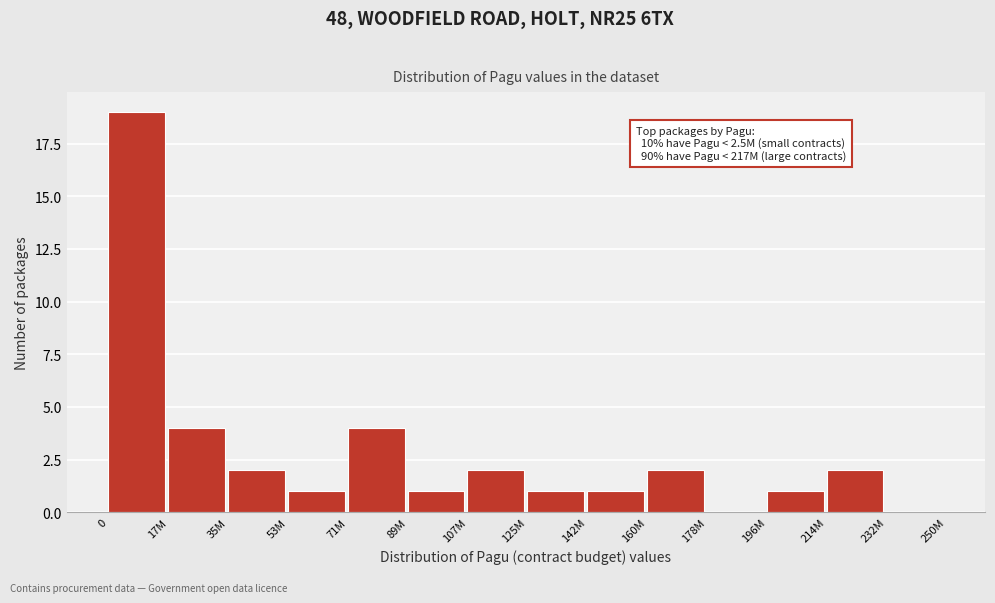

Reading left to right, extract all data points from this chart.

0=19	17M=4	35M=2	53M=1	71M=4	89M=1	107M=2	125M=1	142M=1	160M=2	178M=0	196M=1	214M=2	232M=0